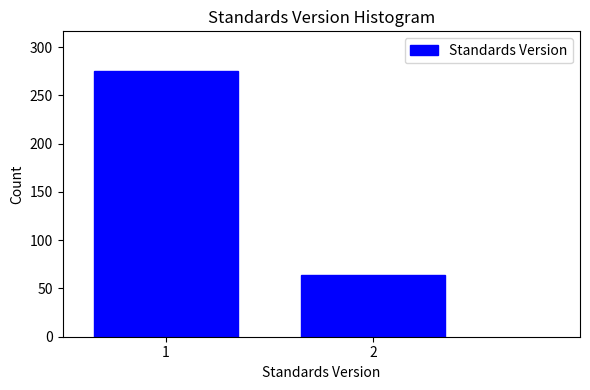

Reading left to right, extract all data points from this chart.

1=275	2=64